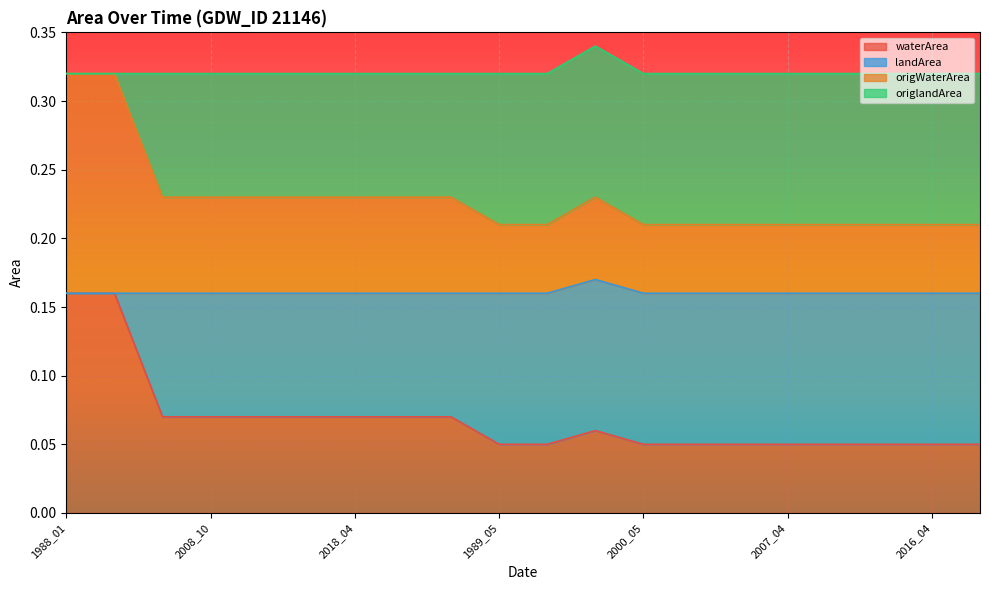

What is the difference between the second highest and minimum values in the waterArea series?

0.1